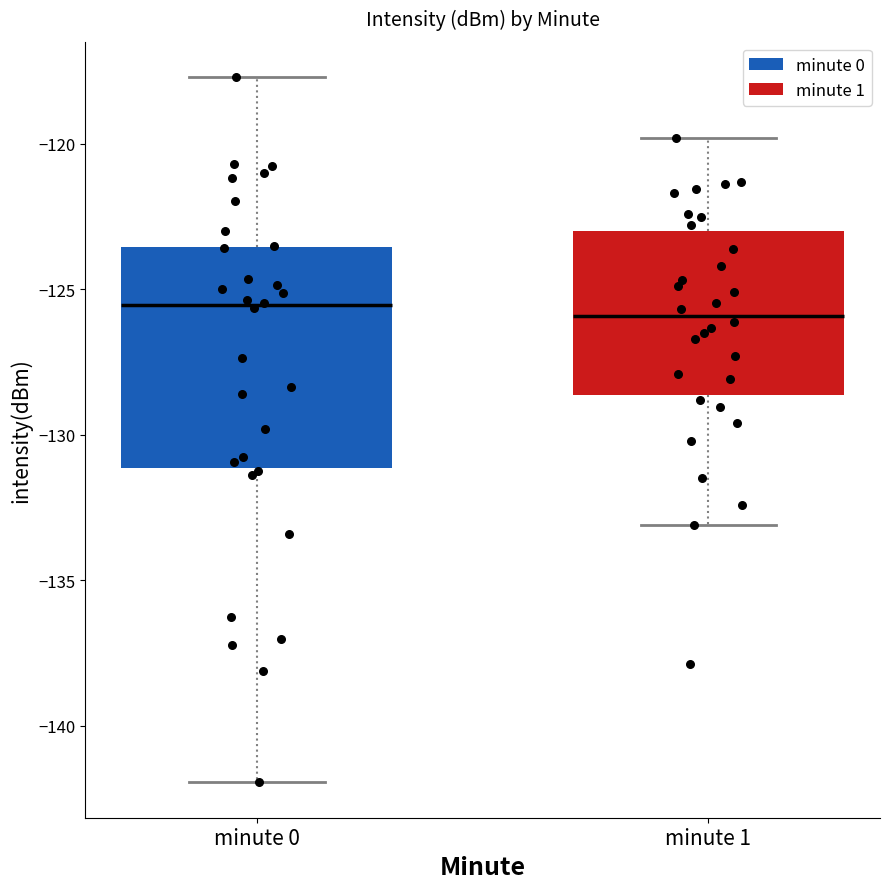

Where does the lower whisker of the box for minute 1 end on the y-axis? The values are not printed on the chart, so give them approximately, as read against the axis.

-133.0